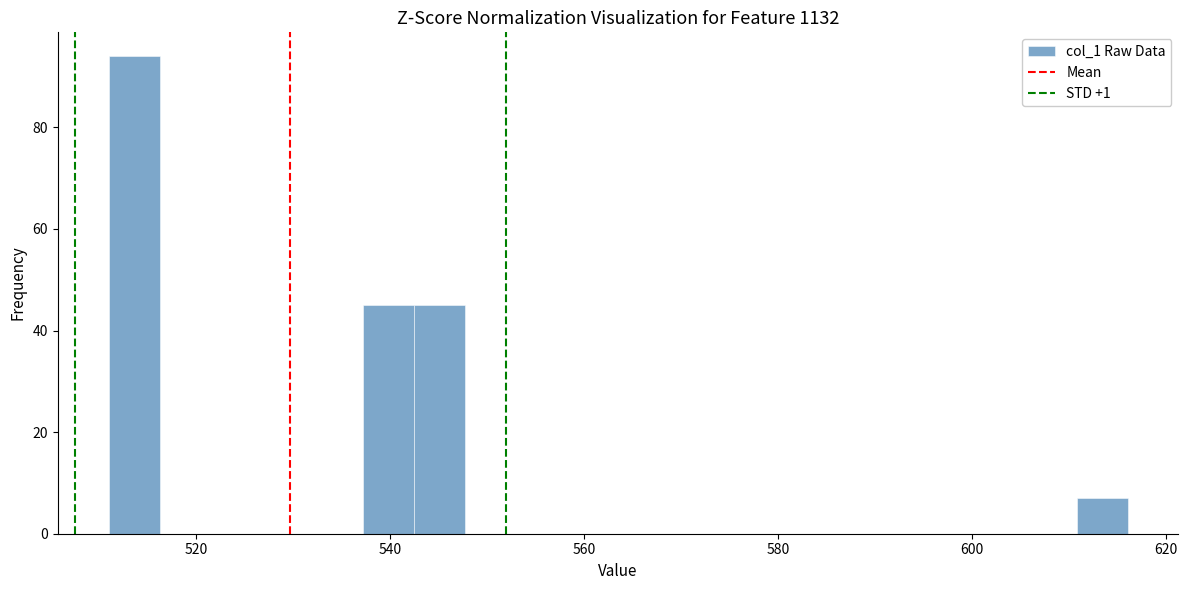

Read against the x-axis, roughly where is the centre of the tallest bar?

514